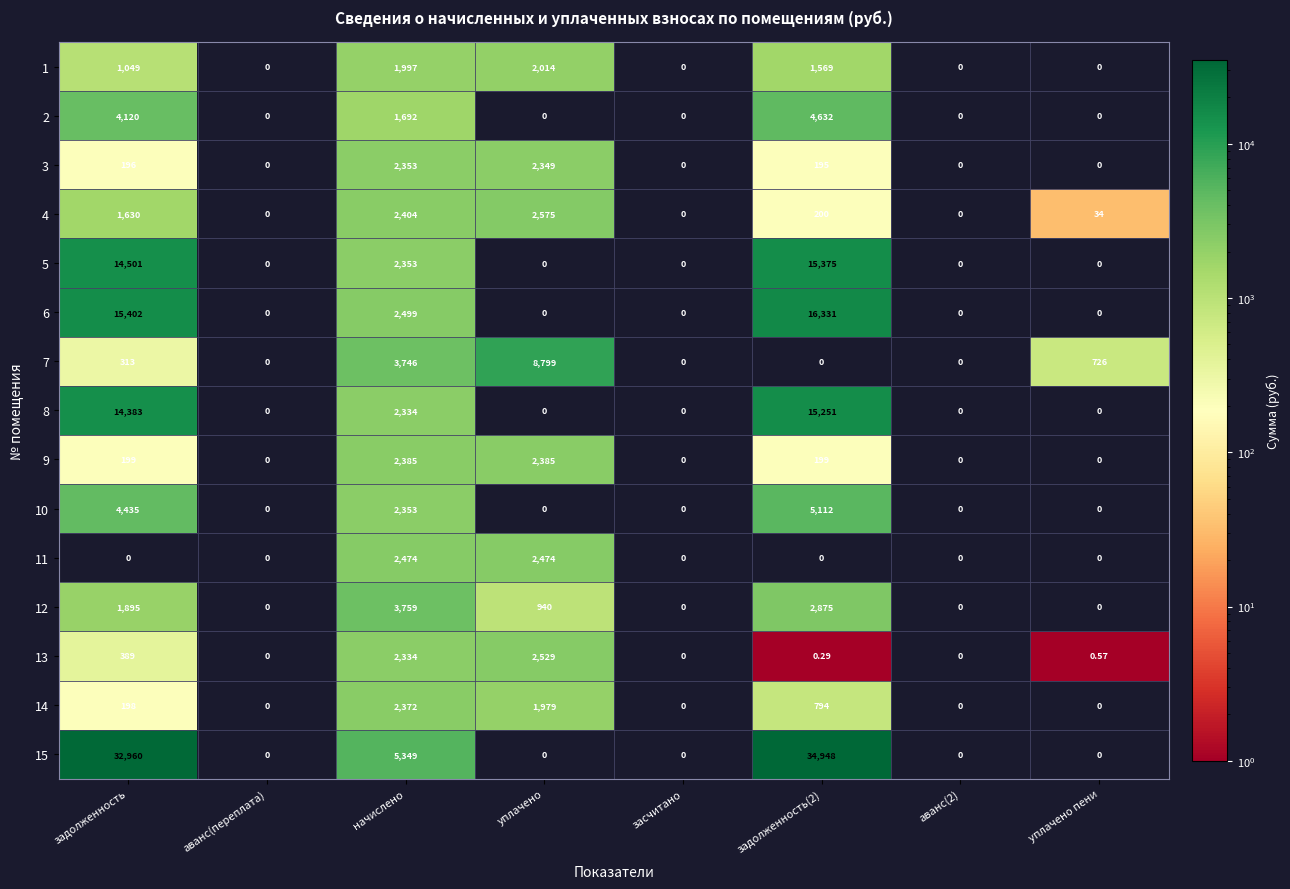

Which category has the highest value in the 7 series?

уплачено